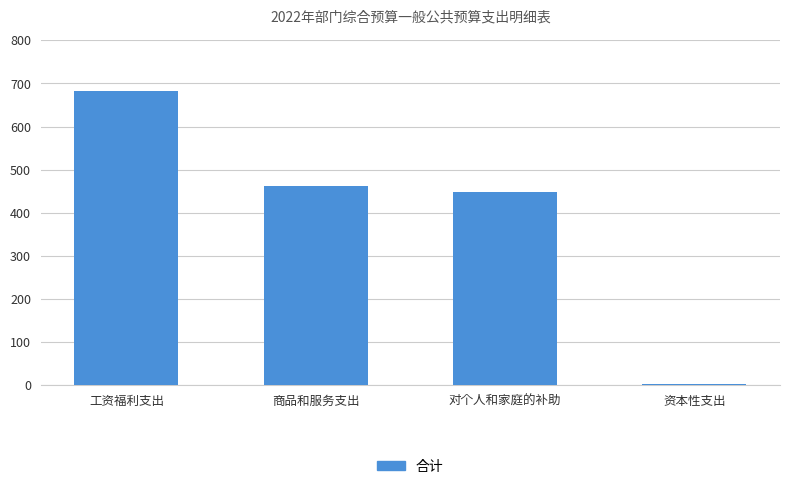

What is the approximate value at 工资福利支出?

683.3